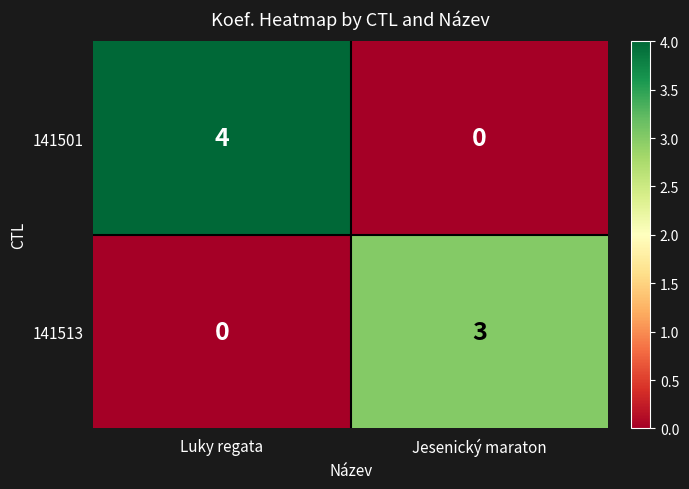

Which category has the highest value in the 141513 series?

Jesenický maraton